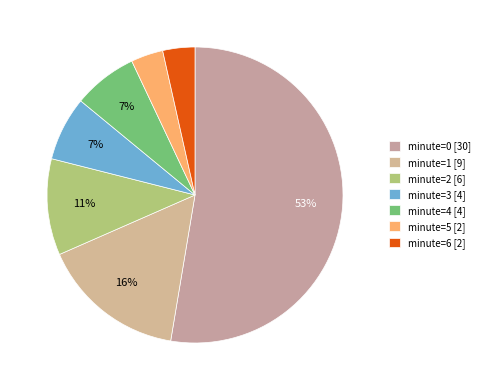

To the nearest percent, what is the average slice percentage?

14%